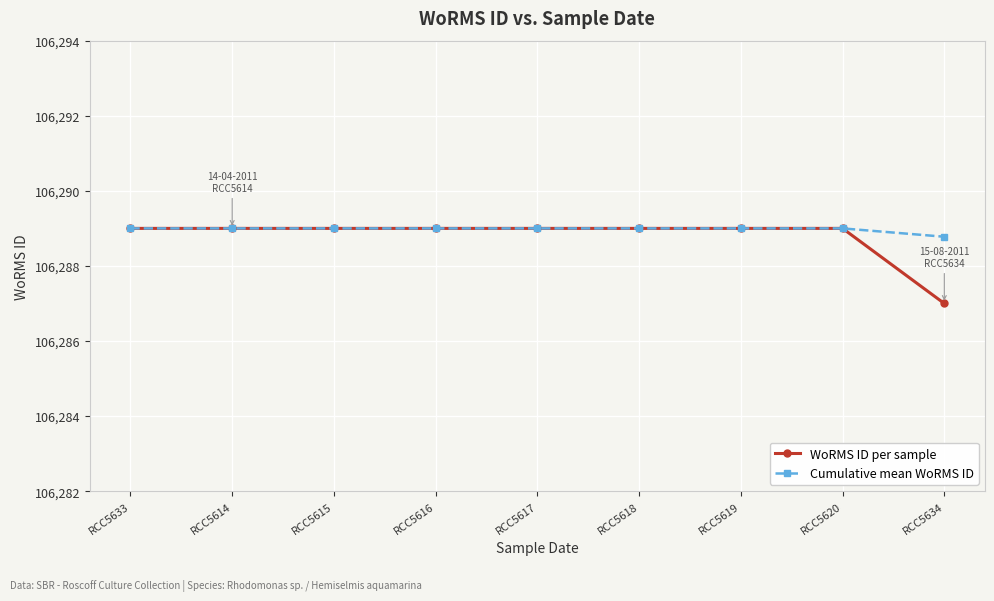

What is the label of the 2nd point from the left?

RCC5614